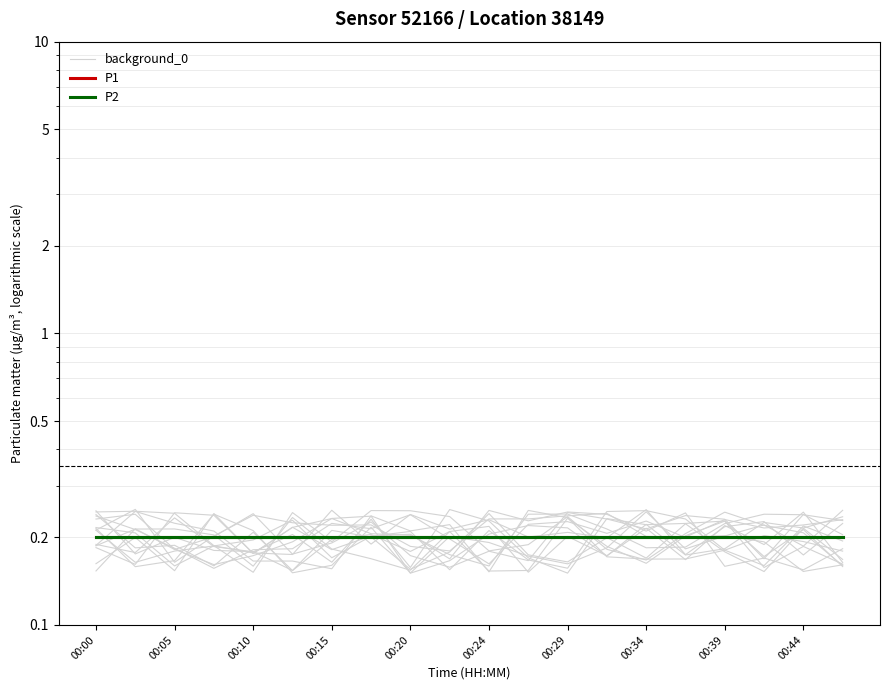

What is the sum of all P1 values?

4.0